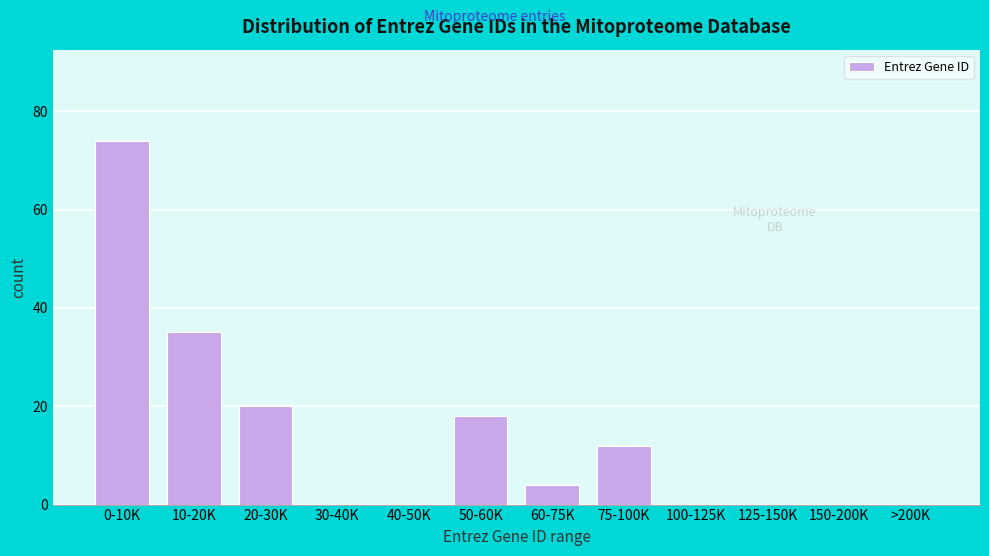

Reading left to right, what are all the values shown in this chart?

0-10K=74	10-20K=35	20-30K=20	30-40K=0	40-50K=0	50-60K=18	60-75K=4	75-100K=12	100-125K=0	125-150K=0	150-200K=0	>200K=0